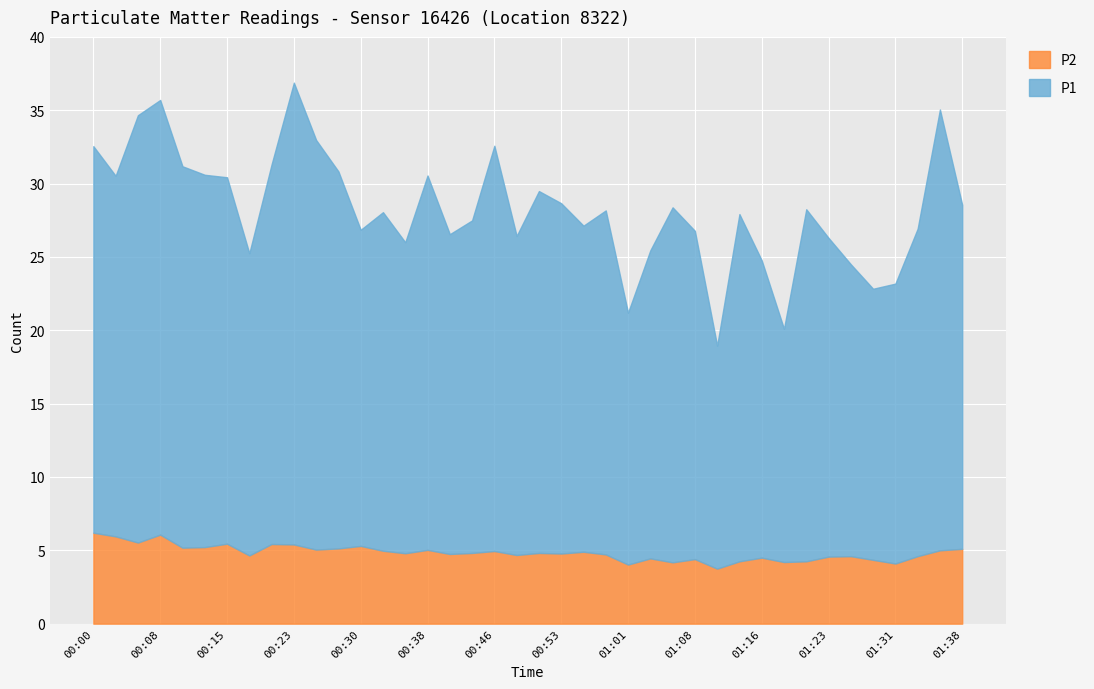

True or false: P2 and P1 intersect in this chart.

False